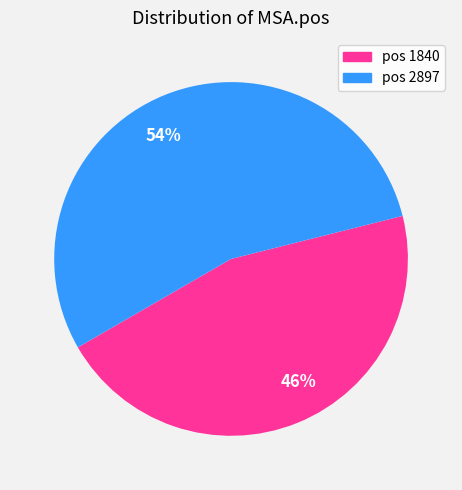

Which category accounts for the majority?

54%